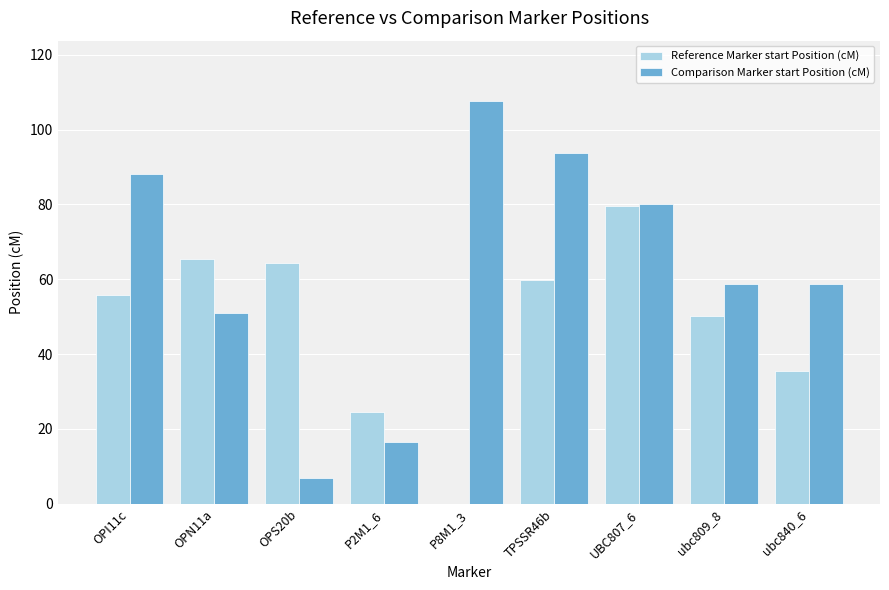

Reading left to right, what are all the values shown in this chart?

Reference Marker start Position (cM): 55.7	65.4	64.4	24.6	0.0	59.7	79.6	50.2	35.5
Comparison Marker start Position (cM): 88.2	51.0	7.0	16.5	107.6	93.6	80.1	58.8	58.8